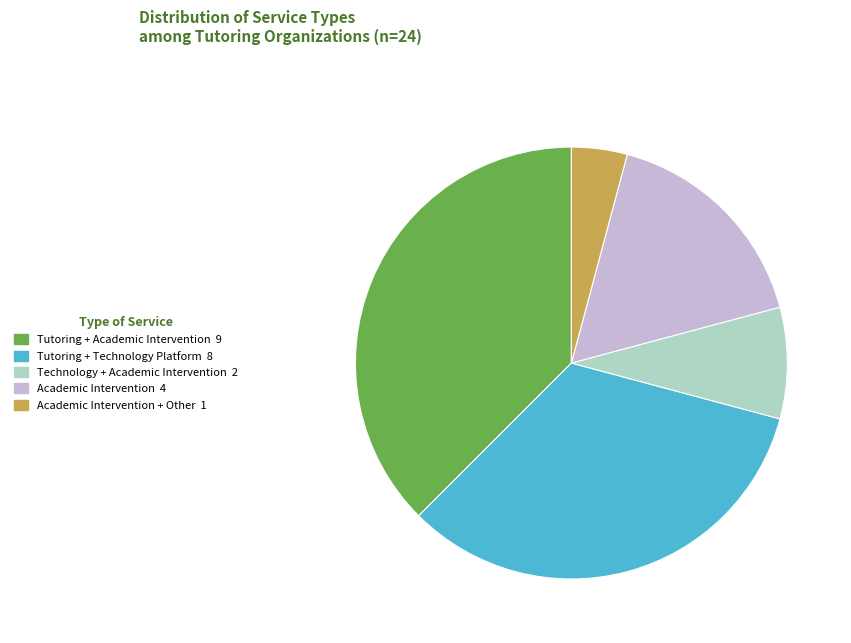

Is there any slice that represents more than half of the pie?

No